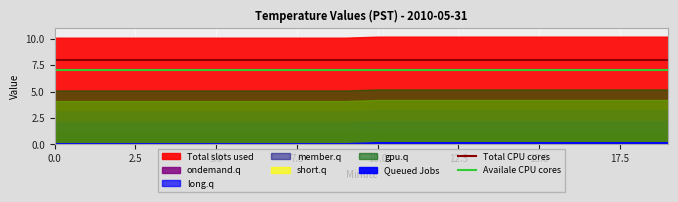

True or false: Total CPU cores and Availale CPU cores intersect in this chart.

False